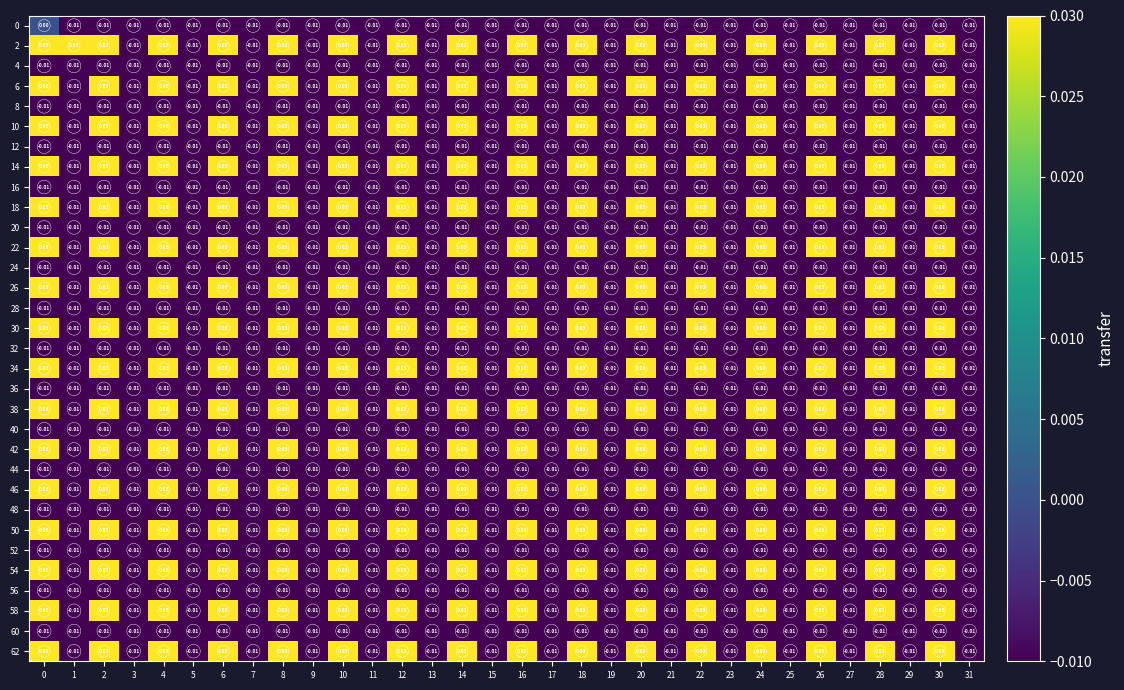

Which series has the largest total across all categories?

2